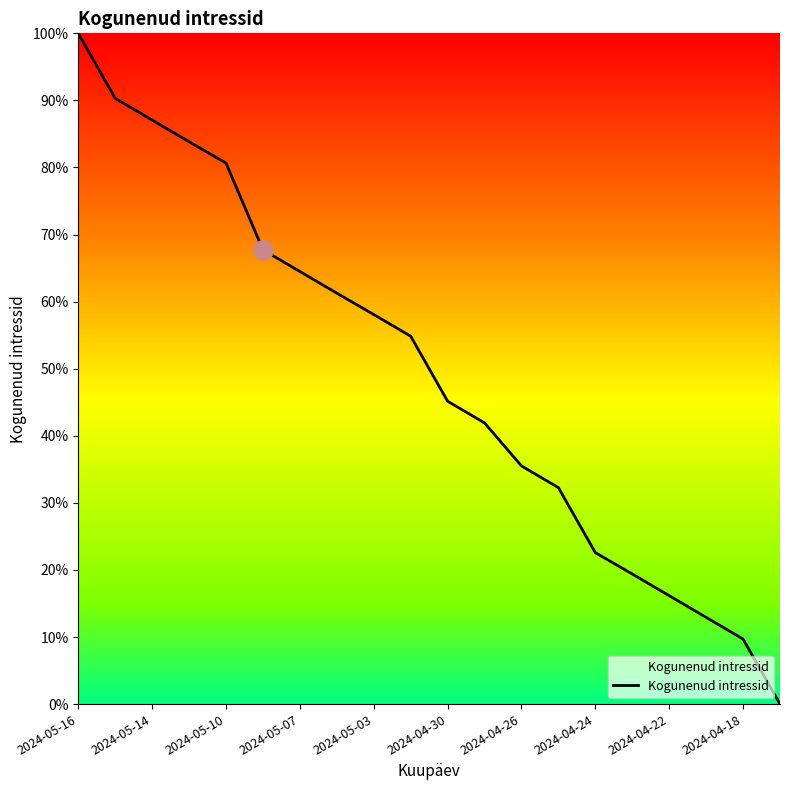

Count the number of data series in this chart.

1